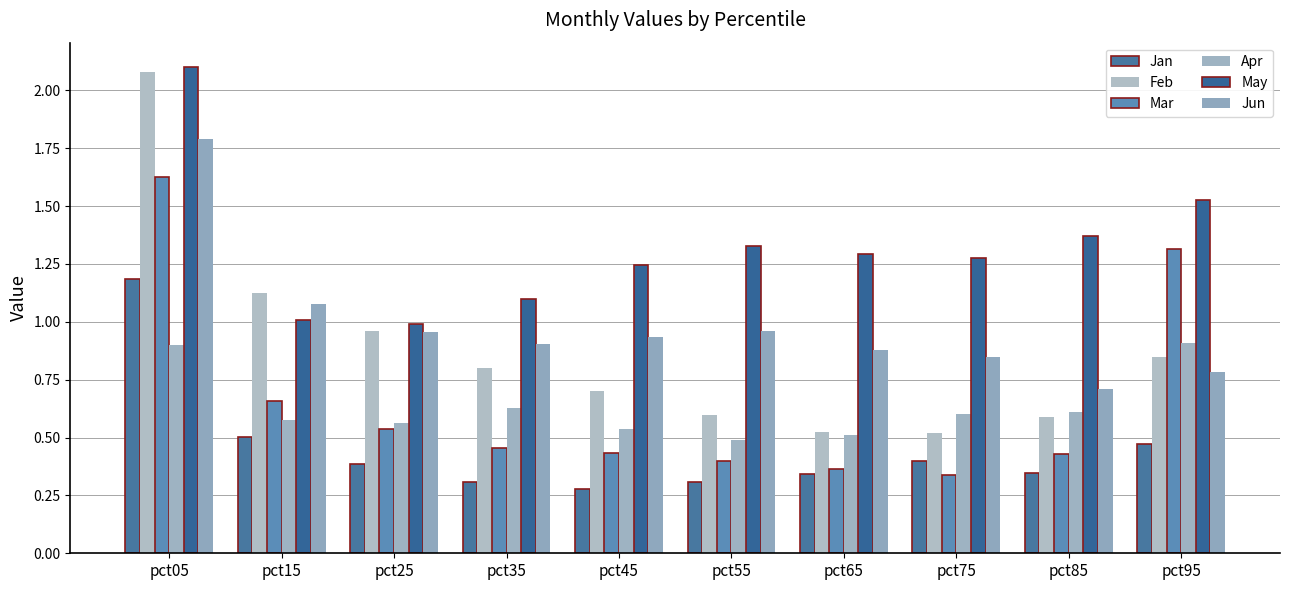

How many categories are shown in the chart?

10